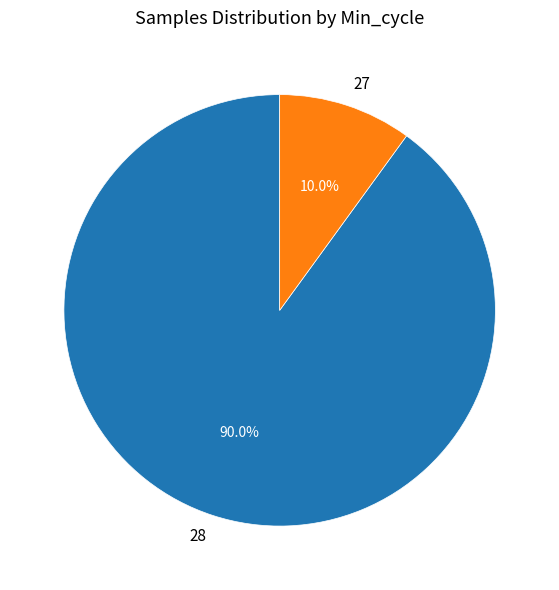

What percentage is the 28 slice, to the nearest percent?

90%